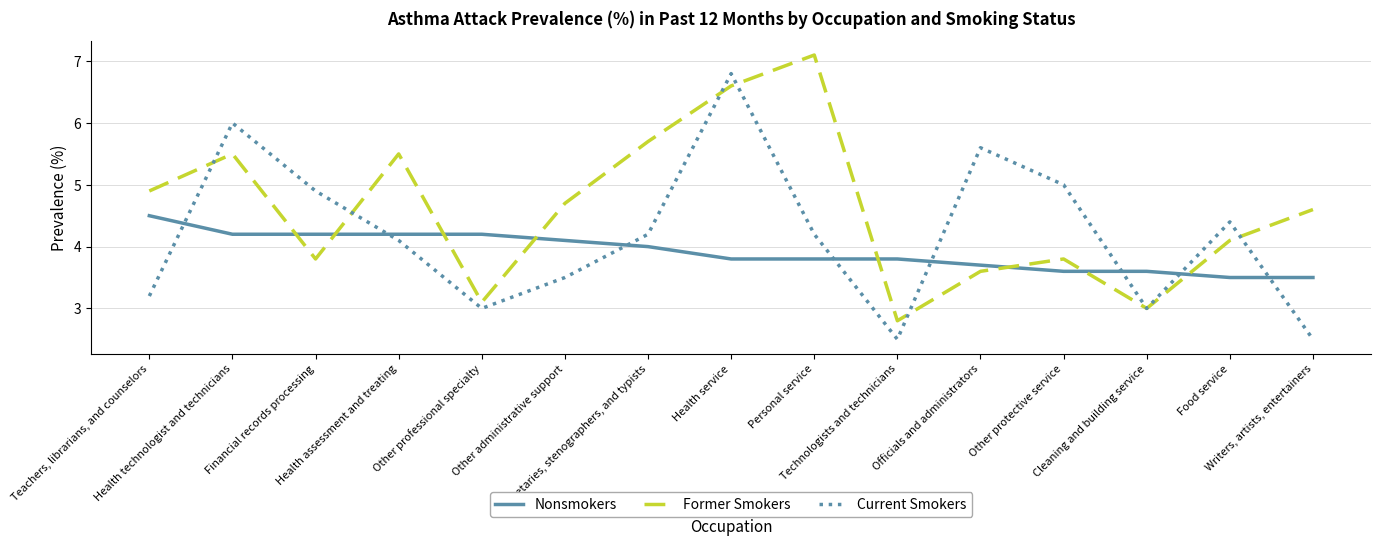

Which series has the largest total across all categories?

Former Smokers